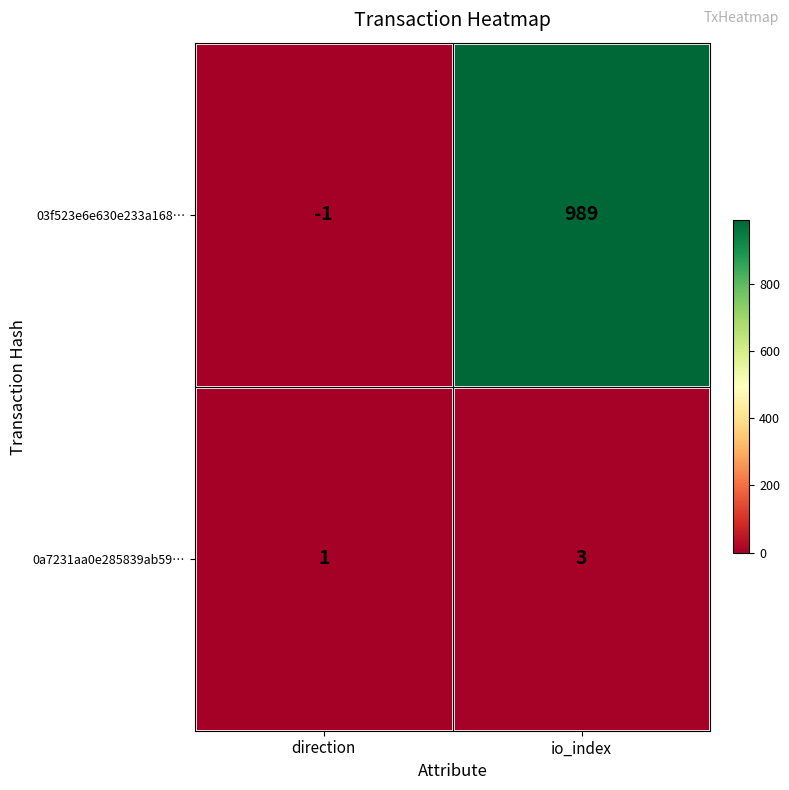

At which category does the chart reach its peak across all series?

io_index